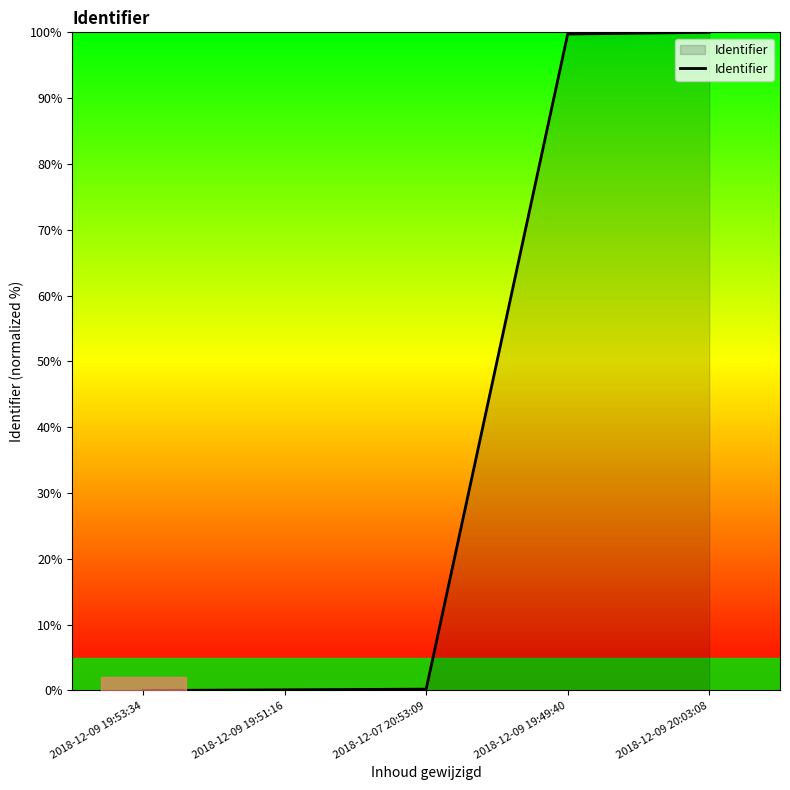

Count the number of data series in this chart.

1